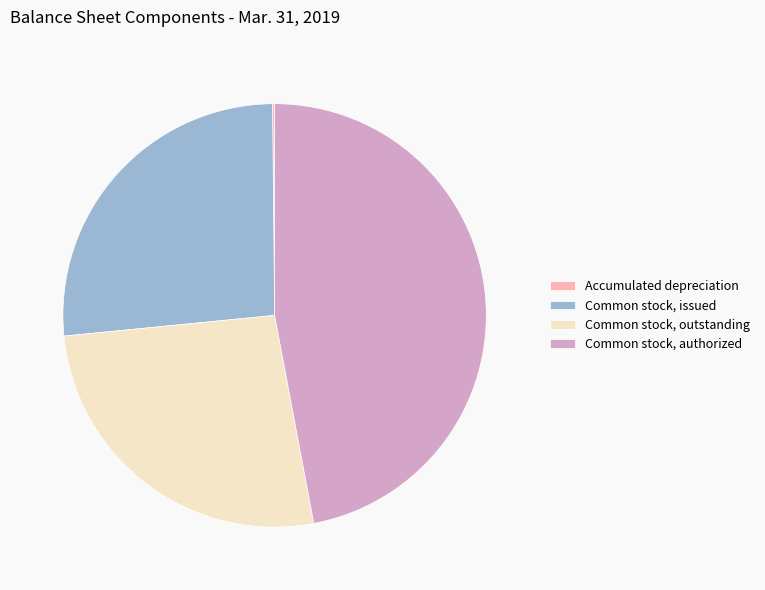

Which has a higher value, Common stock, authorized or Common stock, issued?

Common stock, authorized